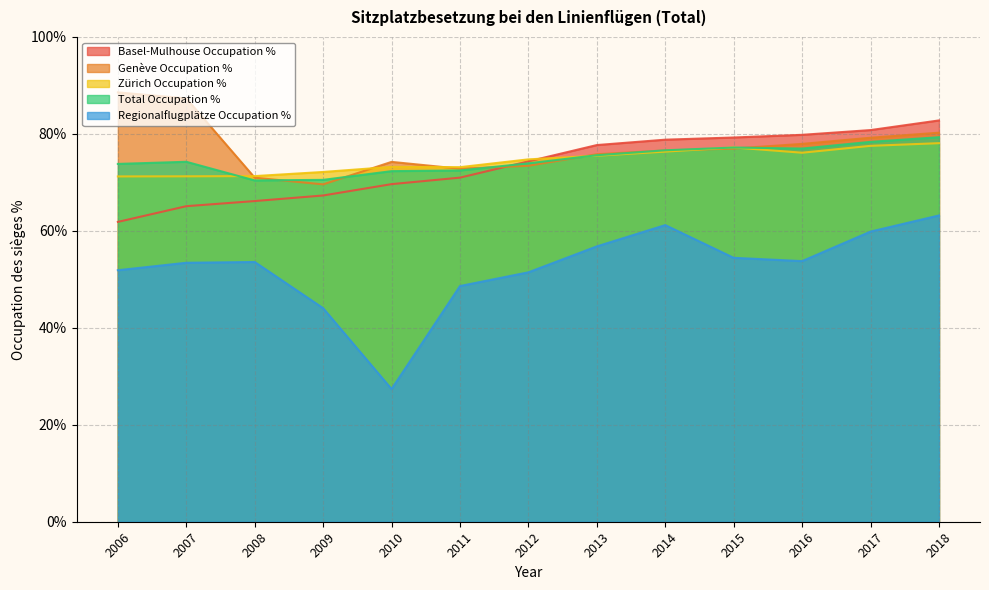

List the series in order of their peak value, lowest first.

Regionalflugplätze Occupation %, Zürich Occupation %, Total Occupation %, Basel-Mulhouse Occupation %, Genève Occupation %